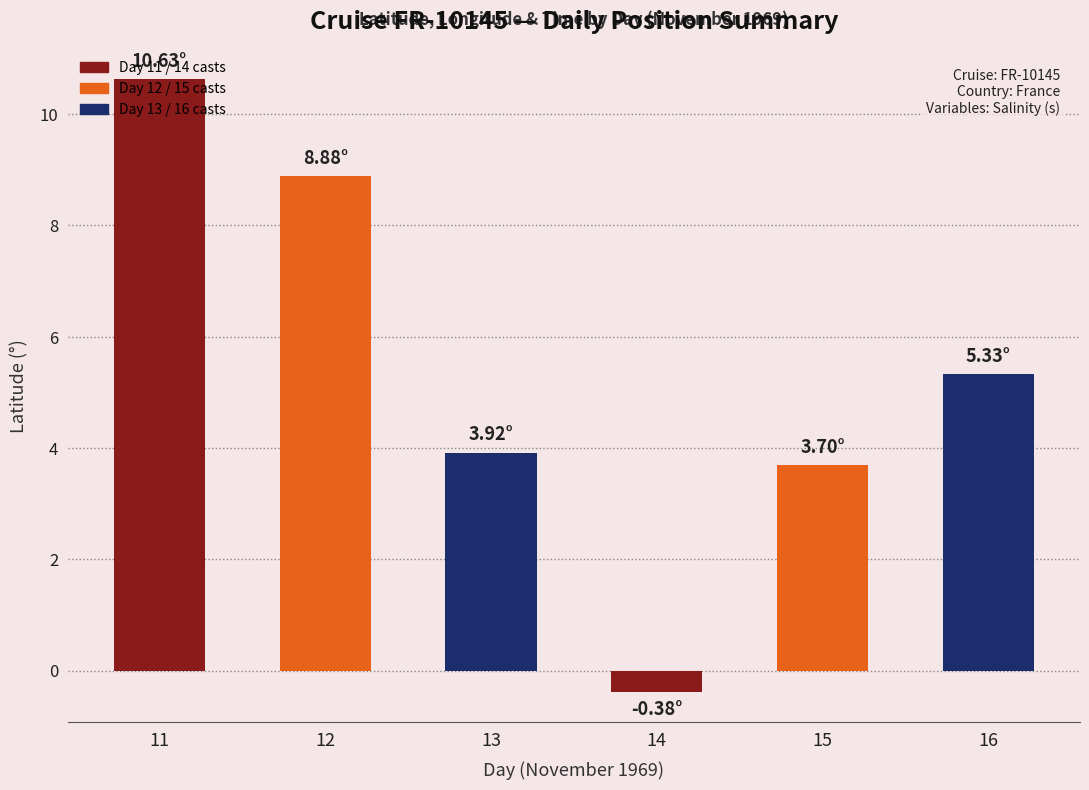

What is the change in value from 12 to 14?

-9.3